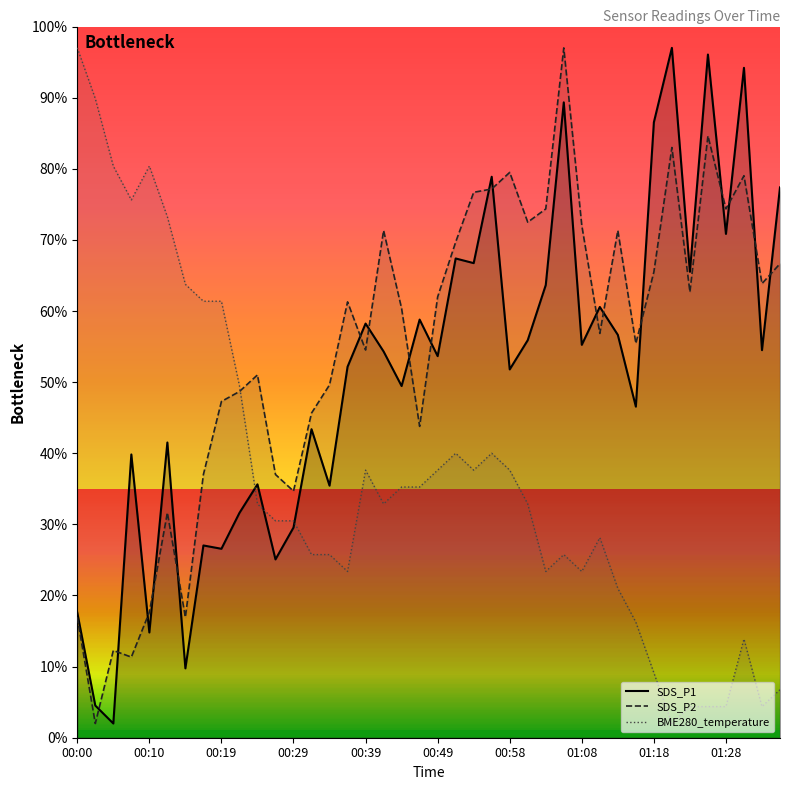

Which series ends up on top after the final intersection of SDS_P1 and SDS_P2?

SDS_P1